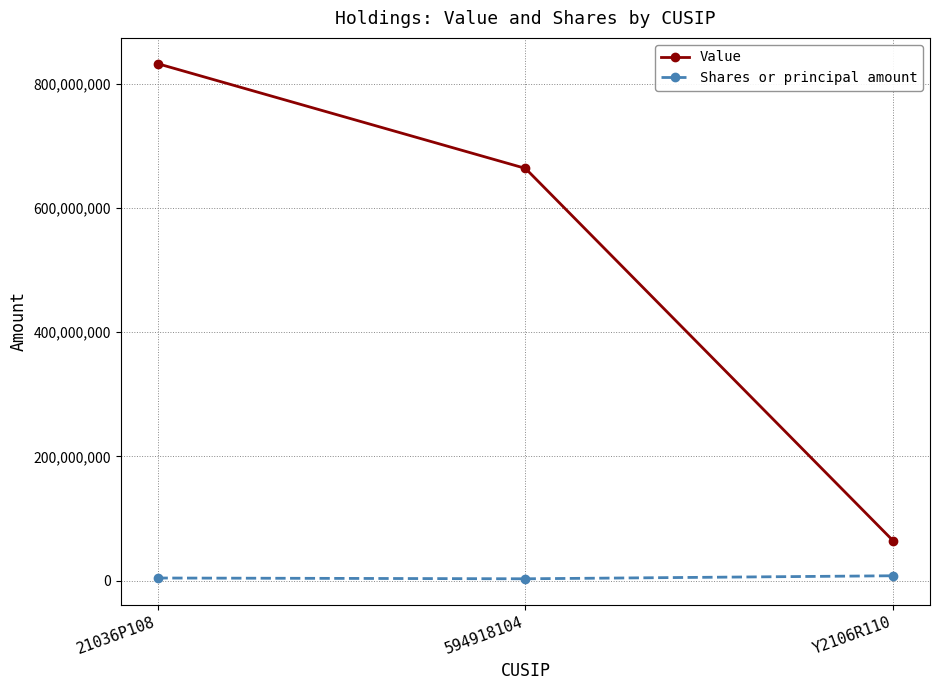

Where is Value nearest to the value 448269500?

594918104